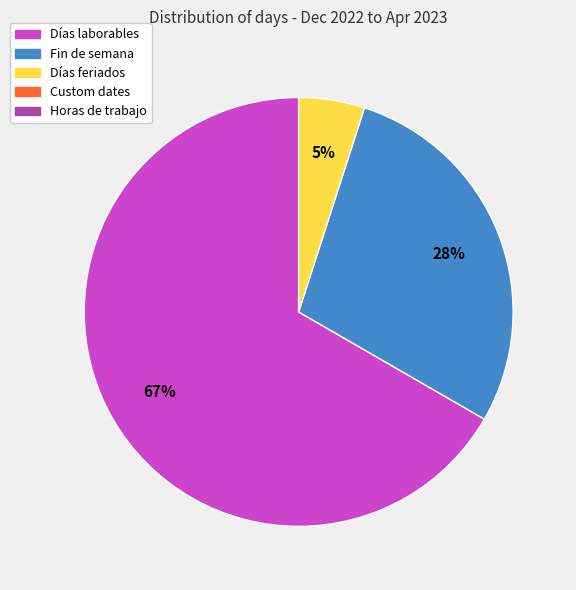

To the nearest percent, what is the difference between the largest and smallest slice percentages?

62%